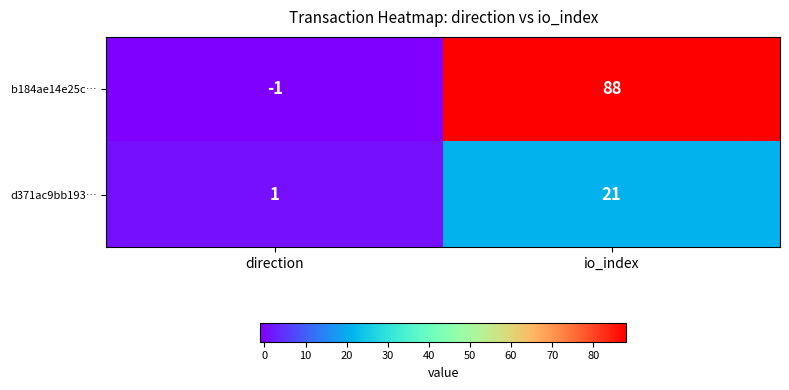

Reading right to left, transcribe all the data shown in this chart.

b184ae14e25c…: 88	-1
d371ac9bb193…: 21	1